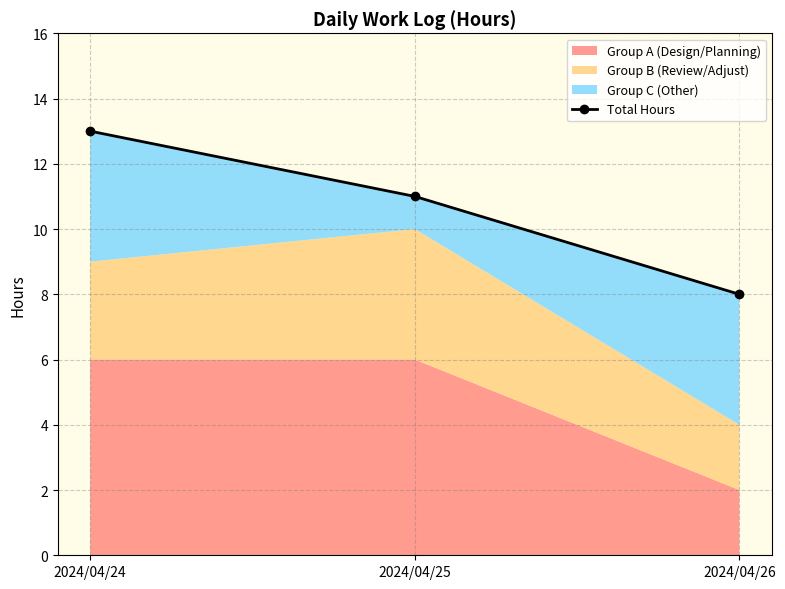

What is the value of the 2nd point from the left?

11